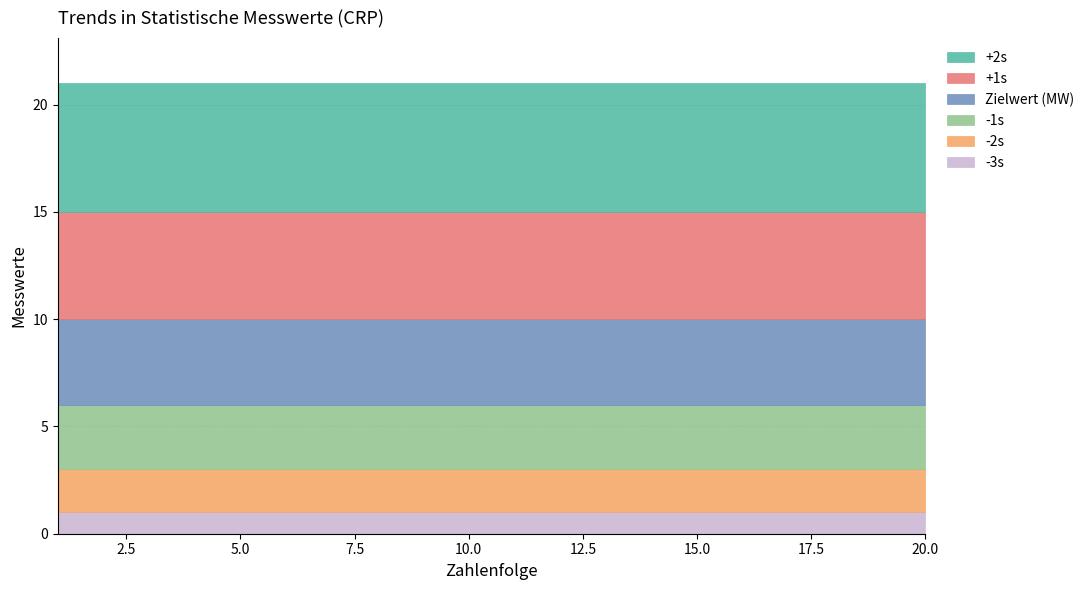

Reading left to right, list all the values displayed in this chart.

-3s: 1	1	1	1	1	1	1	1	1	1	1	1	1	1	1	1	1	1	1	1
-2s: 2	2	2	2	2	2	2	2	2	2	2	2	2	2	2	2	2	2	2	2
-1s: 3	3	3	3	3	3	3	3	3	3	3	3	3	3	3	3	3	3	3	3
Zielwert (MW): 4	4	4	4	4	4	4	4	4	4	4	4	4	4	4	4	4	4	4	4
+1s: 5	5	5	5	5	5	5	5	5	5	5	5	5	5	5	5	5	5	5	5
+2s: 6	6	6	6	6	6	6	6	6	6	6	6	6	6	6	6	6	6	6	6